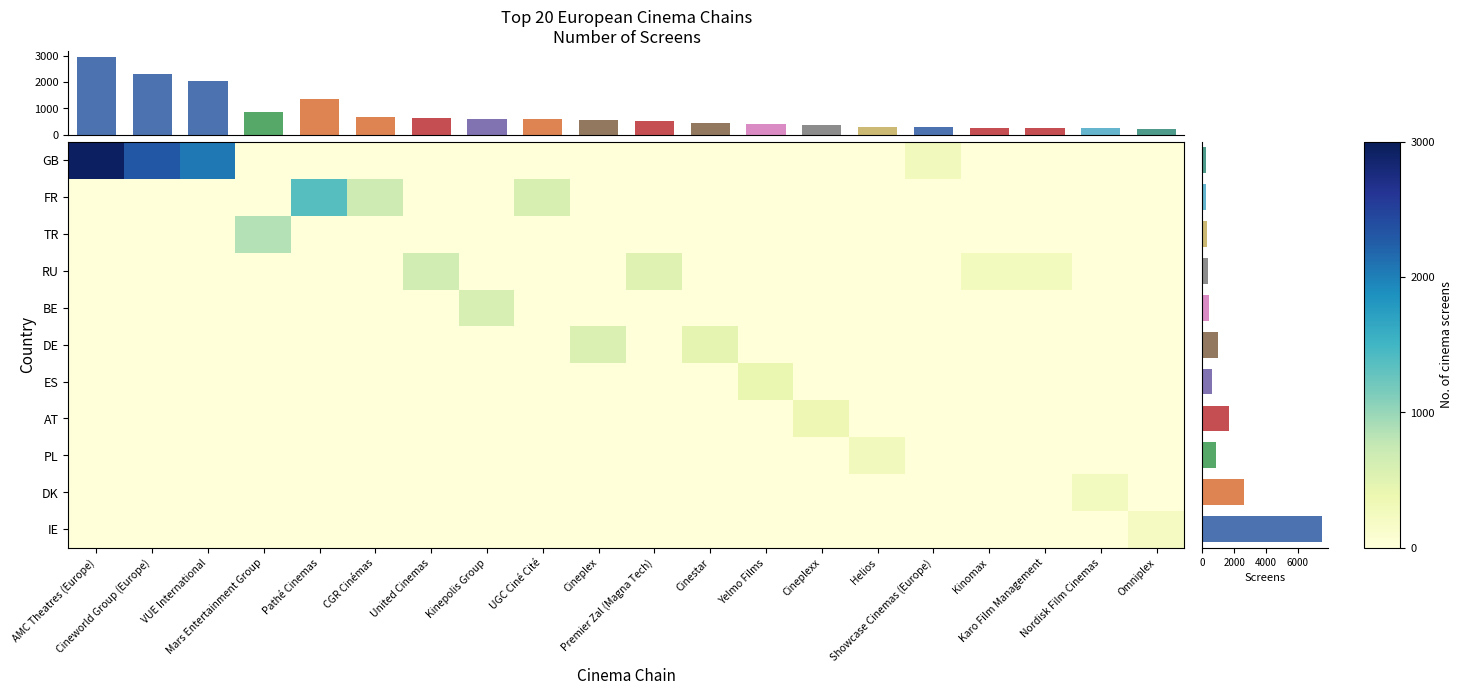

Reading left to right, what are all the values shown in this chart?

GB: AMC Theatres (Europe)=2938	Cineworld Group (Europe)=2300	VUE International=2052	Mars Entertainment Group=0	Pathé Cinemas=0	CGR Cinémas=0	United Cinemas=0	Kinepolis Group=0	UGC Ciné Cité=0	Cineplex=0	Premier Zal (Magna Tech)=0	Cinestar=0	Yelmo Films=0	Cineplexx=0	Helios=0	Showcase Cinemas (Europe)=275	Kinomax=0	Karo Film Management=0	Nordisk Film Cinemas=0	Omniplex=0
FR: AMC Theatres (Europe)=0	Cineworld Group (Europe)=0	VUE International=0	Mars Entertainment Group=0	Pathé Cinemas=1360	CGR Cinémas=686	United Cinemas=0	Kinepolis Group=0	UGC Ciné Cité=584	Cineplex=0	Premier Zal (Magna Tech)=0	Cinestar=0	Yelmo Films=0	Cineplexx=0	Helios=0	Showcase Cinemas (Europe)=0	Kinomax=0	Karo Film Management=0	Nordisk Film Cinemas=0	Omniplex=0
TR: AMC Theatres (Europe)=0	Cineworld Group (Europe)=0	VUE International=0	Mars Entertainment Group=850	Pathé Cinemas=0	CGR Cinémas=0	United Cinemas=0	Kinepolis Group=0	UGC Ciné Cité=0	Cineplex=0	Premier Zal (Magna Tech)=0	Cinestar=0	Yelmo Films=0	Cineplexx=0	Helios=0	Showcase Cinemas (Europe)=0	Kinomax=0	Karo Film Management=0	Nordisk Film Cinemas=0	Omniplex=0
RU: AMC Theatres (Europe)=0	Cineworld Group (Europe)=0	VUE International=0	Mars Entertainment Group=0	Pathé Cinemas=0	CGR Cinémas=0	United Cinemas=640	Kinepolis Group=0	UGC Ciné Cité=0	Cineplex=0	Premier Zal (Magna Tech)=505	Cinestar=0	Yelmo Films=0	Cineplexx=0	Helios=0	Showcase Cinemas (Europe)=0	Kinomax=268	Karo Film Management=248	Nordisk Film Cinemas=0	Omniplex=0
BE: AMC Theatres (Europe)=0	Cineworld Group (Europe)=0	VUE International=0	Mars Entertainment Group=0	Pathé Cinemas=0	CGR Cinémas=0	United Cinemas=0	Kinepolis Group=586	UGC Ciné Cité=0	Cineplex=0	Premier Zal (Magna Tech)=0	Cinestar=0	Yelmo Films=0	Cineplexx=0	Helios=0	Showcase Cinemas (Europe)=0	Kinomax=0	Karo Film Management=0	Nordisk Film Cinemas=0	Omniplex=0
DE: AMC Theatres (Europe)=0	Cineworld Group (Europe)=0	VUE International=0	Mars Entertainment Group=0	Pathé Cinemas=0	CGR Cinémas=0	United Cinemas=0	Kinepolis Group=0	UGC Ciné Cité=0	Cineplex=560	Premier Zal (Magna Tech)=0	Cinestar=449	Yelmo Films=0	Cineplexx=0	Helios=0	Showcase Cinemas (Europe)=0	Kinomax=0	Karo Film Management=0	Nordisk Film Cinemas=0	Omniplex=0
ES: AMC Theatres (Europe)=0	Cineworld Group (Europe)=0	VUE International=0	Mars Entertainment Group=0	Pathé Cinemas=0	CGR Cinémas=0	United Cinemas=0	Kinepolis Group=0	UGC Ciné Cité=0	Cineplex=0	Premier Zal (Magna Tech)=0	Cinestar=0	Yelmo Films=400	Cineplexx=0	Helios=0	Showcase Cinemas (Europe)=0	Kinomax=0	Karo Film Management=0	Nordisk Film Cinemas=0	Omniplex=0
AT: AMC Theatres (Europe)=0	Cineworld Group (Europe)=0	VUE International=0	Mars Entertainment Group=0	Pathé Cinemas=0	CGR Cinémas=0	United Cinemas=0	Kinepolis Group=0	UGC Ciné Cité=0	Cineplex=0	Premier Zal (Magna Tech)=0	Cinestar=0	Yelmo Films=0	Cineplexx=347	Helios=0	Showcase Cinemas (Europe)=0	Kinomax=0	Karo Film Management=0	Nordisk Film Cinemas=0	Omniplex=0
PL: AMC Theatres (Europe)=0	Cineworld Group (Europe)=0	VUE International=0	Mars Entertainment Group=0	Pathé Cinemas=0	CGR Cinémas=0	United Cinemas=0	Kinepolis Group=0	UGC Ciné Cité=0	Cineplex=0	Premier Zal (Magna Tech)=0	Cinestar=0	Yelmo Films=0	Cineplexx=0	Helios=281	Showcase Cinemas (Europe)=0	Kinomax=0	Karo Film Management=0	Nordisk Film Cinemas=0	Omniplex=0
DK: AMC Theatres (Europe)=0	Cineworld Group (Europe)=0	VUE International=0	Mars Entertainment Group=0	Pathé Cinemas=0	CGR Cinémas=0	United Cinemas=0	Kinepolis Group=0	UGC Ciné Cité=0	Cineplex=0	Premier Zal (Magna Tech)=0	Cinestar=0	Yelmo Films=0	Cineplexx=0	Helios=0	Showcase Cinemas (Europe)=0	Kinomax=0	Karo Film Management=0	Nordisk Film Cinemas=237	Omniplex=0
IE: AMC Theatres (Europe)=0	Cineworld Group (Europe)=0	VUE International=0	Mars Entertainment Group=0	Pathé Cinemas=0	CGR Cinémas=0	United Cinemas=0	Kinepolis Group=0	UGC Ciné Cité=0	Cineplex=0	Premier Zal (Magna Tech)=0	Cinestar=0	Yelmo Films=0	Cineplexx=0	Helios=0	Showcase Cinemas (Europe)=0	Kinomax=0	Karo Film Management=0	Nordisk Film Cinemas=0	Omniplex=231